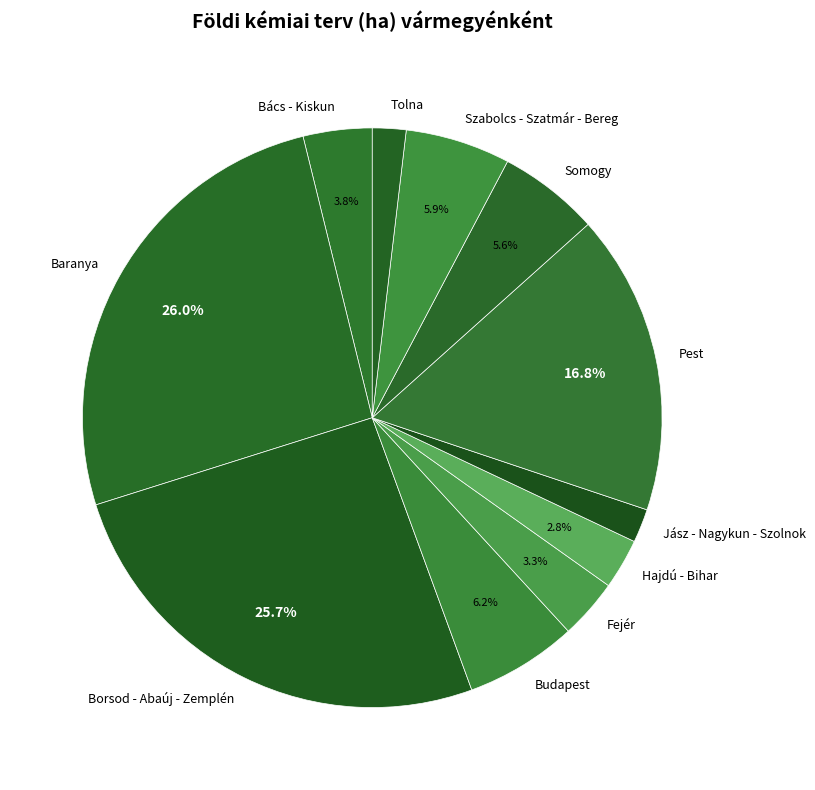

Combined, do Pest and Jász - Nagykun - Szolnok account for over 50%?

No